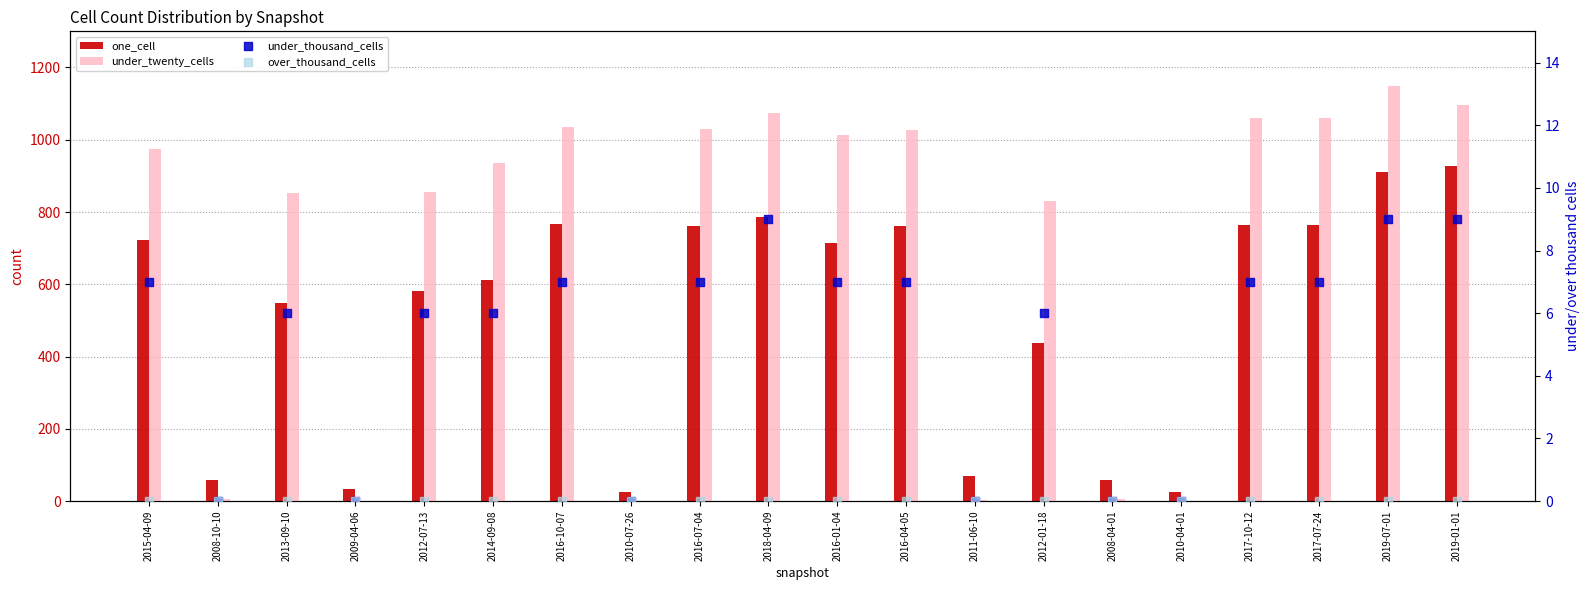

Which series contains the highest Y value?

under_twenty_cells